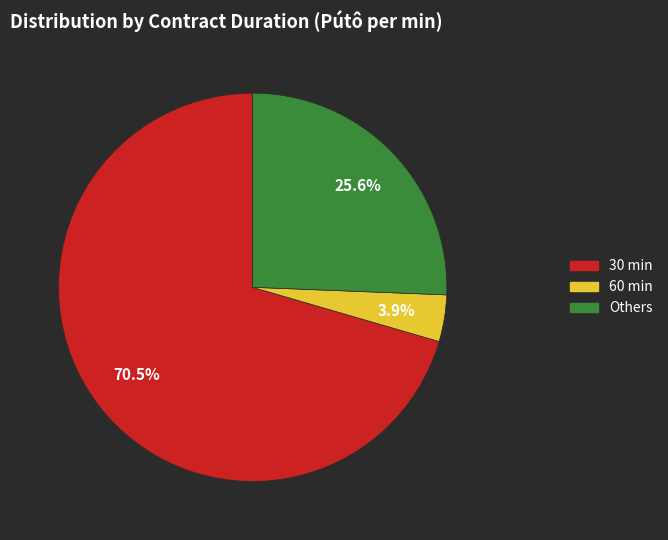

How many slices are in this pie chart?

3